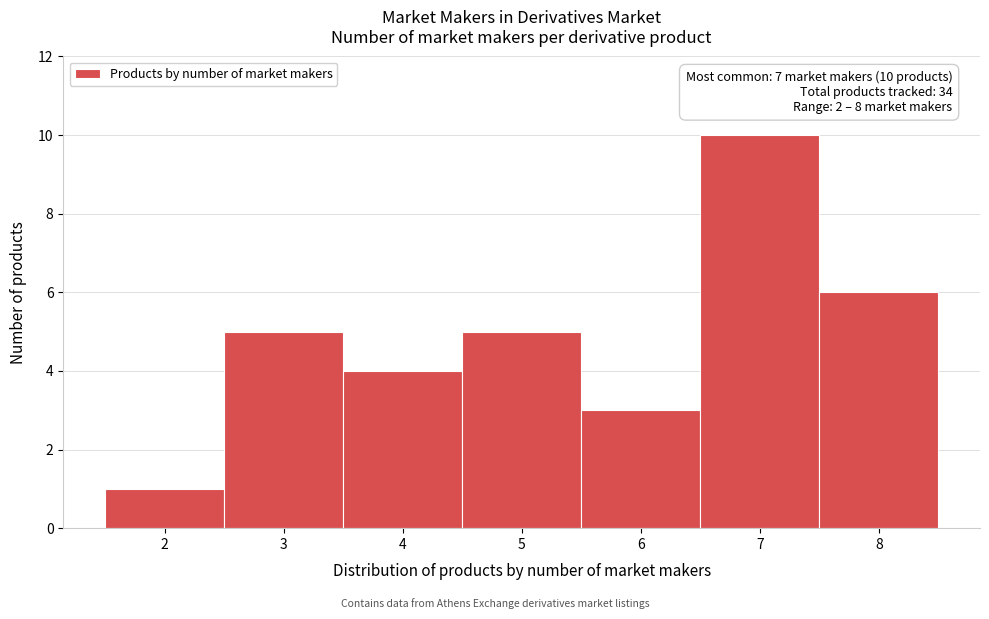

Which range on the x-axis has the tallest bar?

6.5 to 7.5